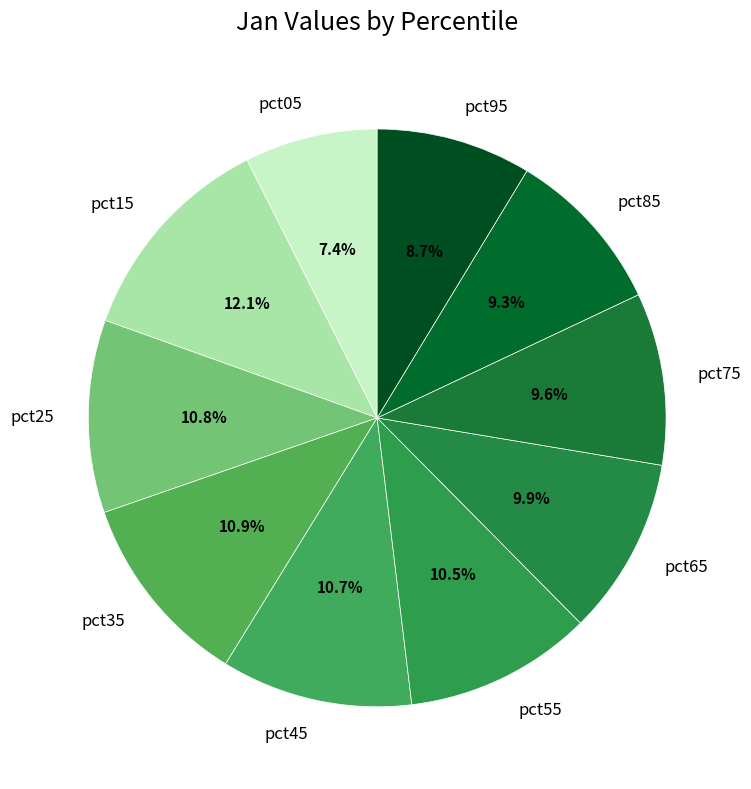

Combined, what portion of the pie is pct25 and pct45?

21.5%